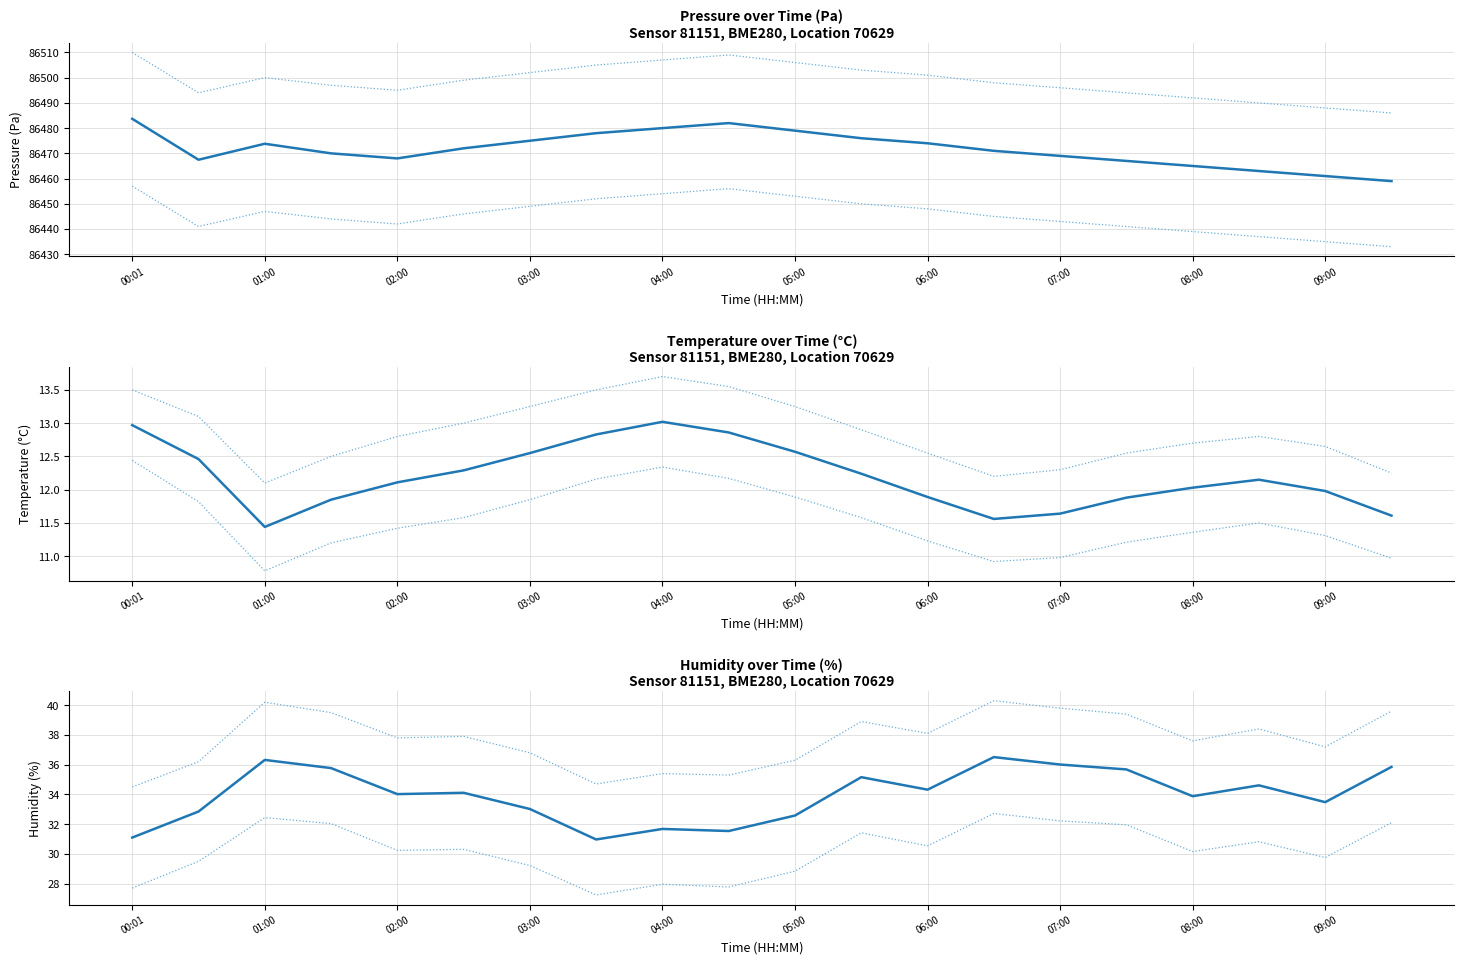

At which category is the sum across all series the highest?

00:01